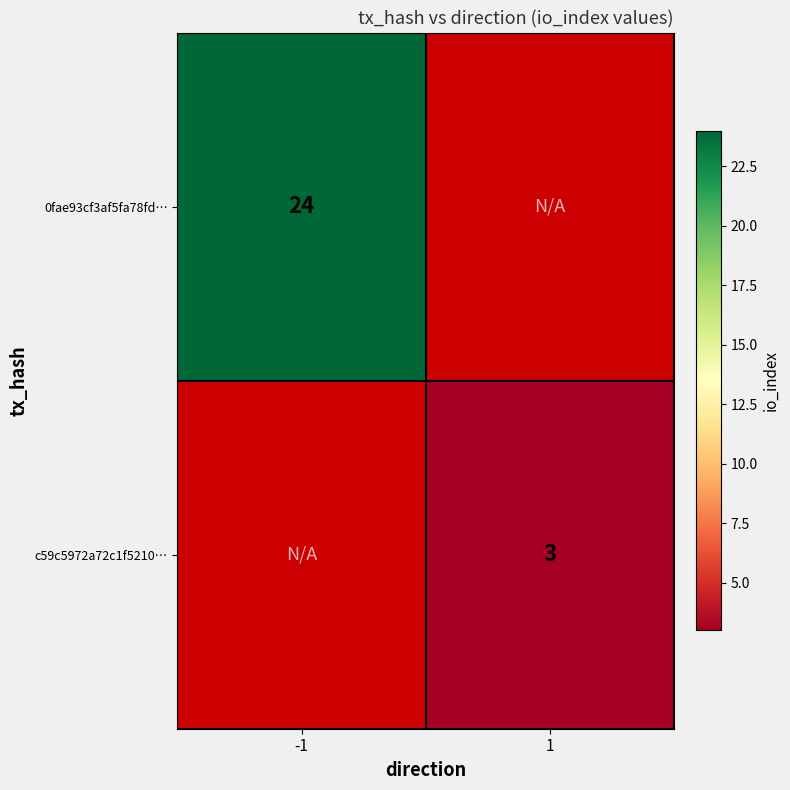

How many series are shown in this chart?

2